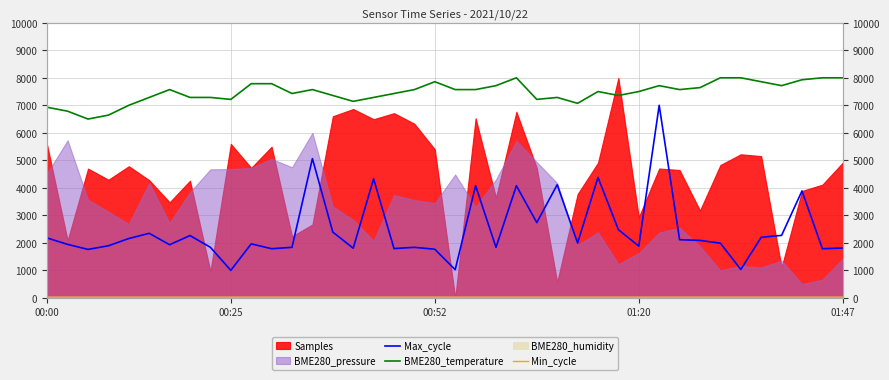

True or false: BME280_temperature and Max_cycle intersect in this chart.

False